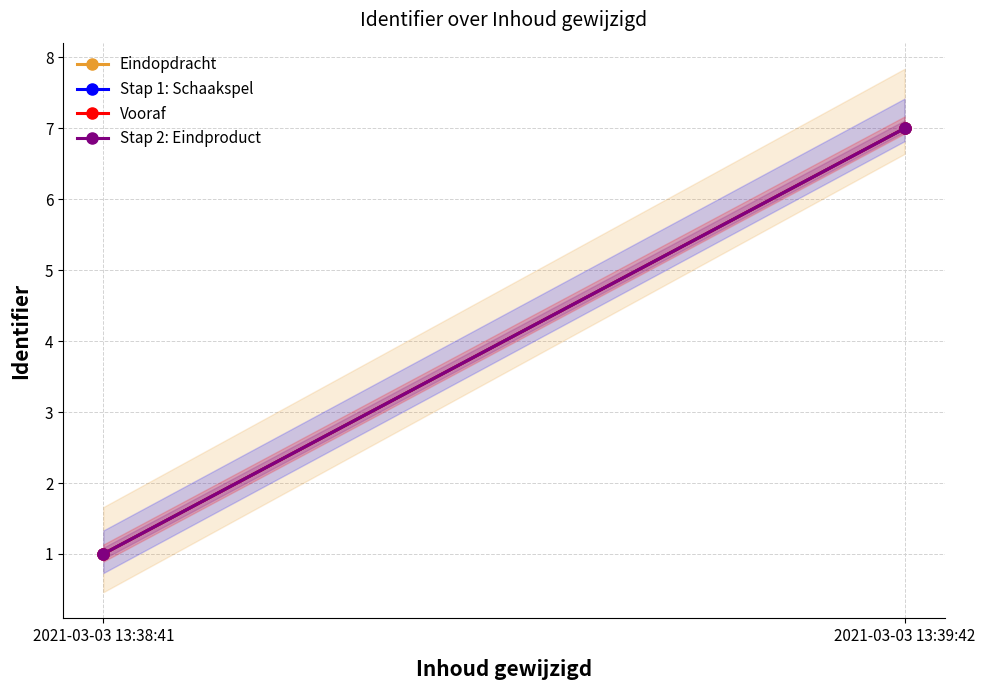

Where is Stap 2: Eindproduct nearest to the value 4?

2021-03-03 13:38:41